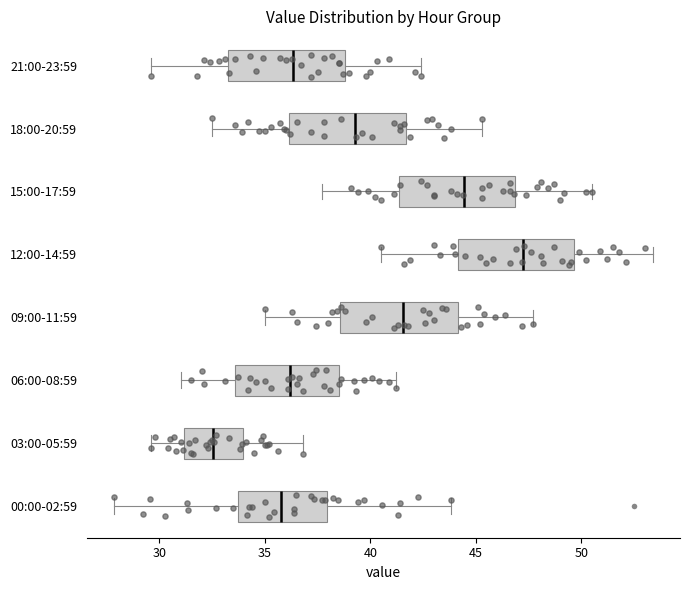

Where does the right whisker of the box for 12:00-14:59 end on the x-axis? The values are not printed on the chart, so give them approximately, as read against the axis.

53.5